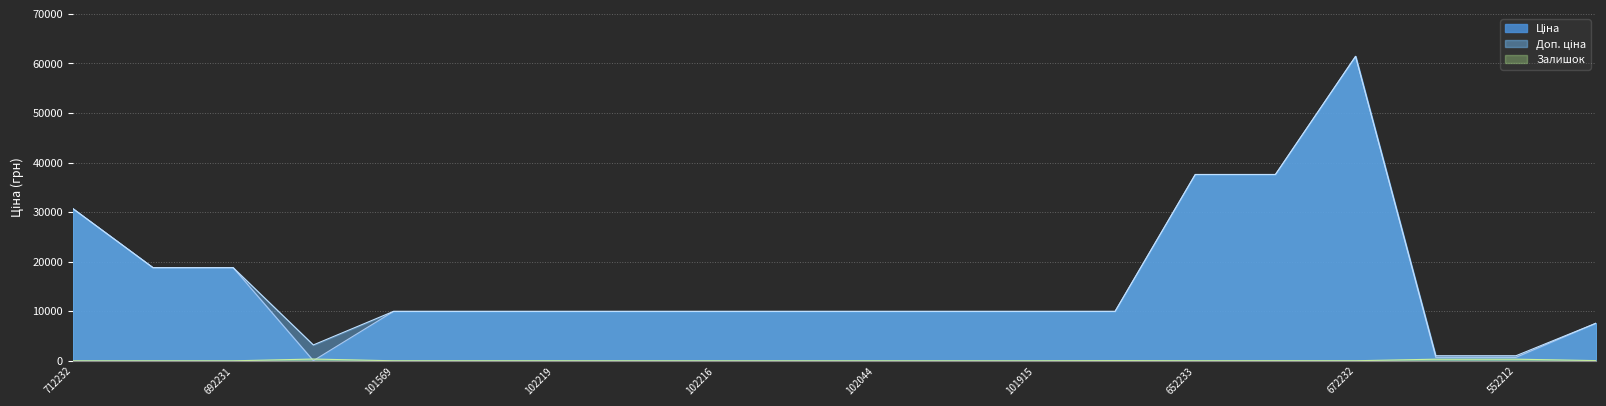

True or false: Ціна has more than 2 interior local peaks.

False